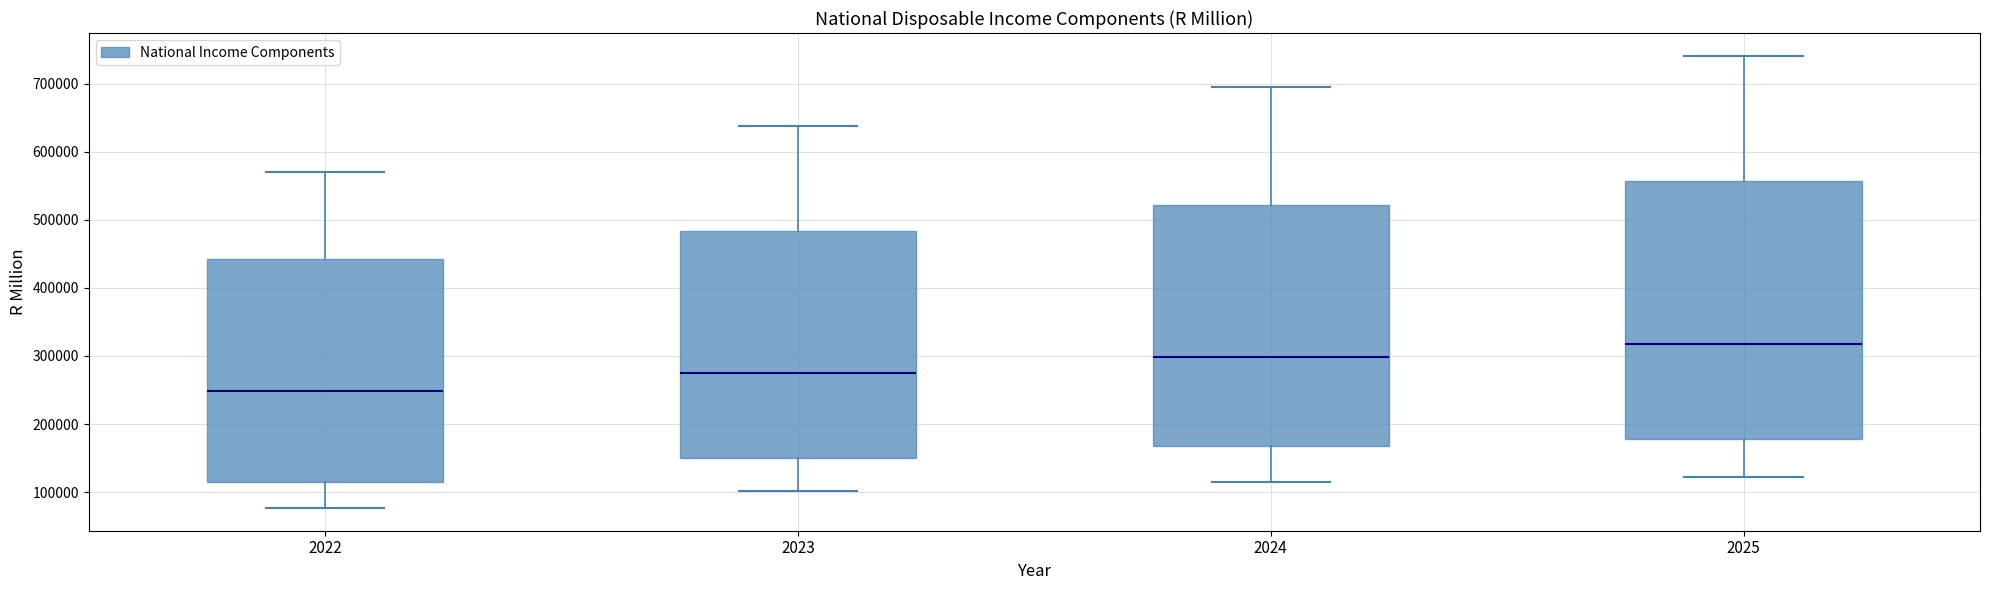

Which box has the highest median line?

2025